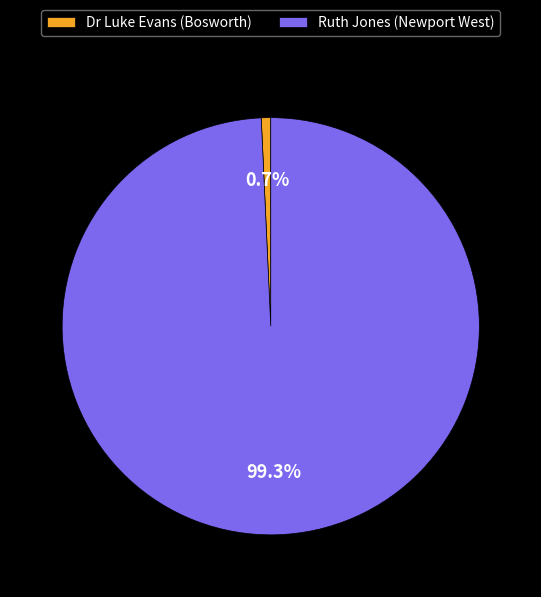

Do Dr Luke Evans (Bosworth) and Ruth Jones (Newport West) together represent more than half of the pie?

Yes